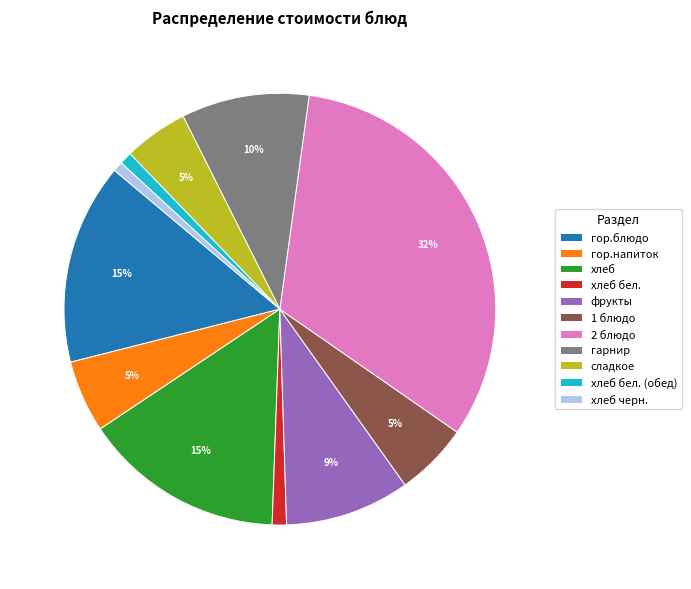

What is the largest slice in the pie chart?

2 блюдо